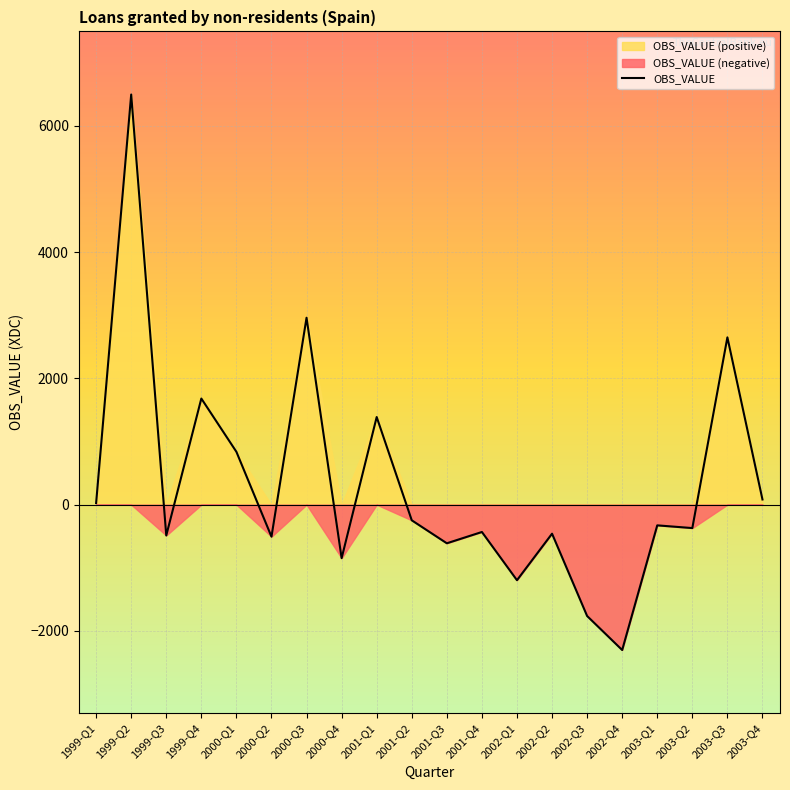

How many negative values are there?

12